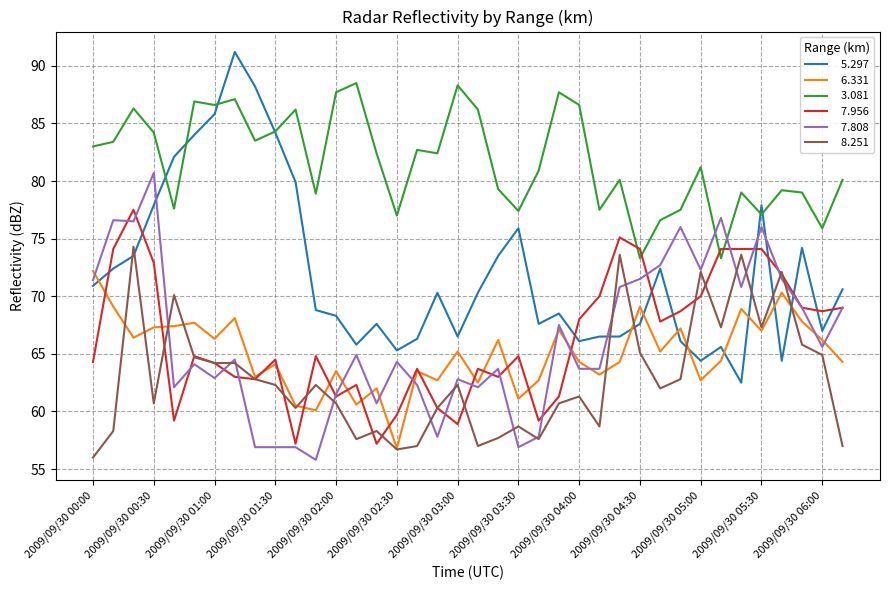

Count the number of data series in this chart.

6